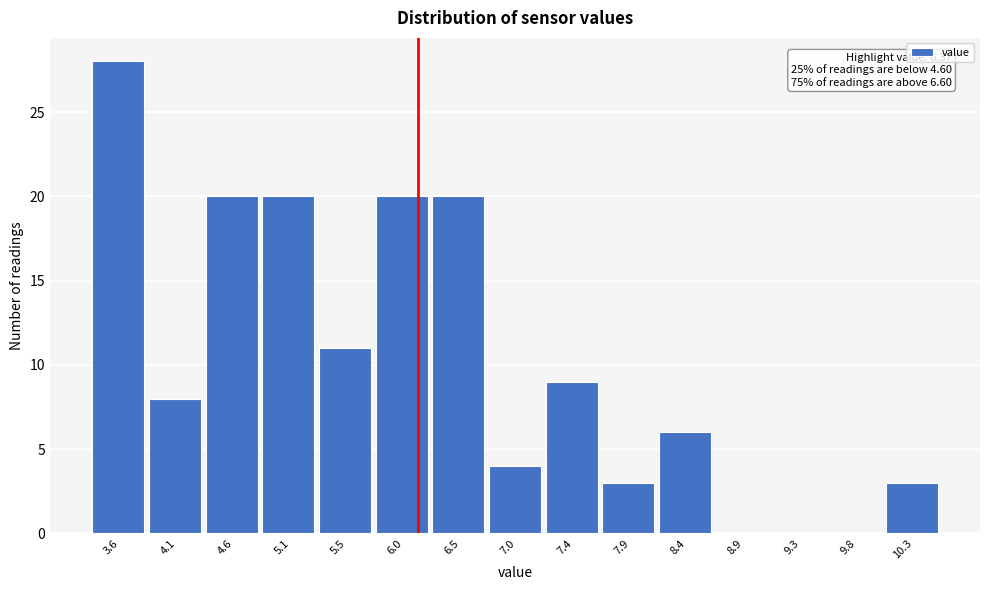

Reading left to right, transcribe all the data shown in this chart.

3.6=28	4.1=8	4.6=20	5.1=20	5.5=11	6.0=20	6.5=20	7.0=4	7.4=9	7.9=3	8.4=6	8.9=0	9.3=0	9.8=0	10.3=3